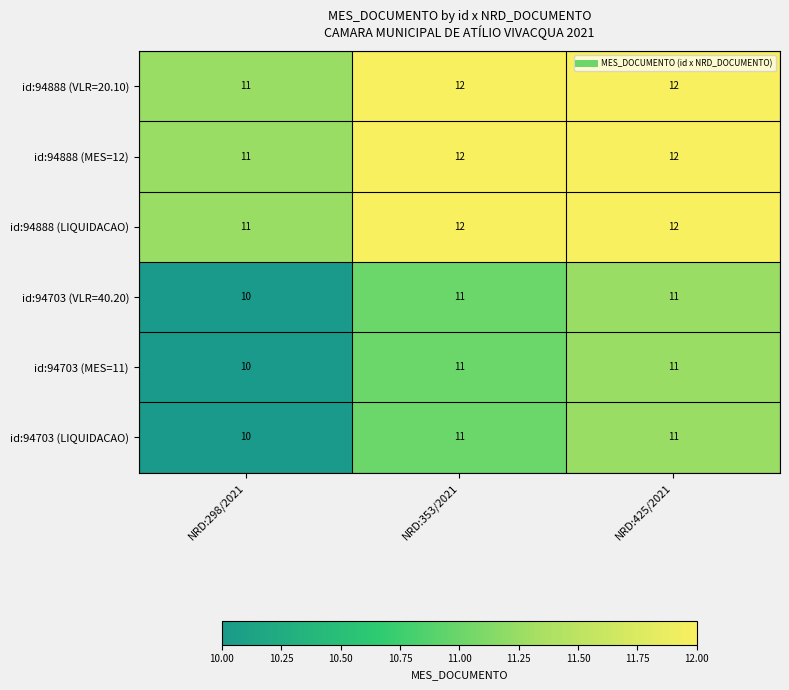

How many id:94888 (LIQUIDACAO) values are between 11 and 12?

3